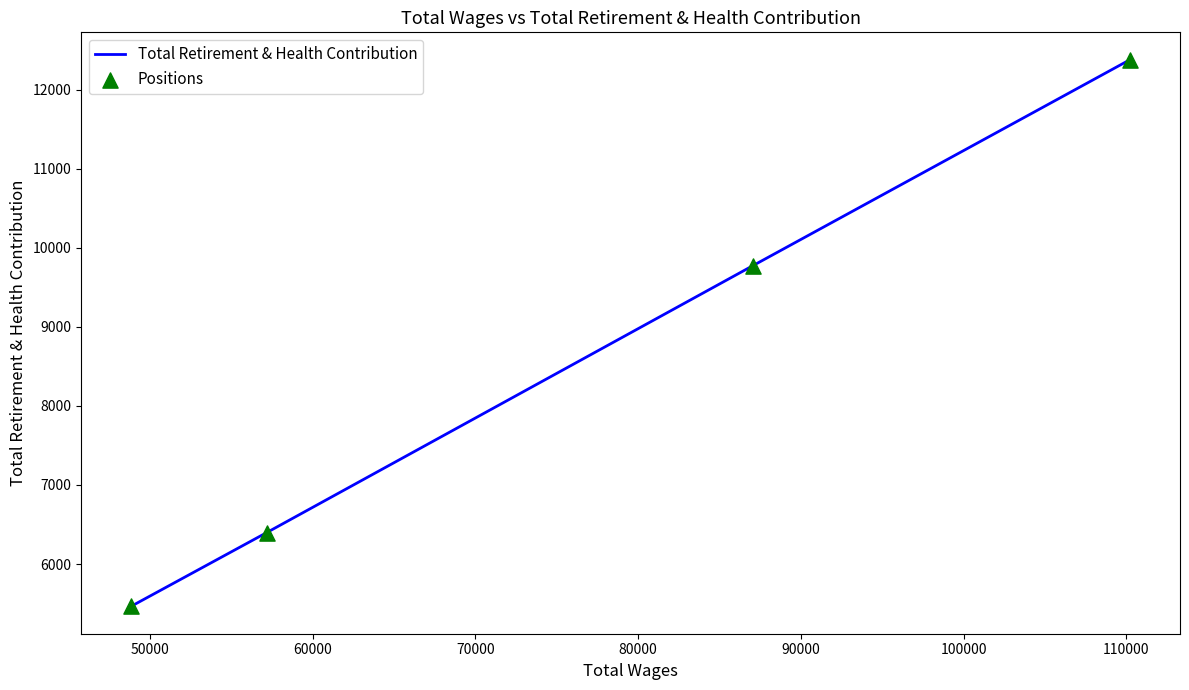

What is the difference between the maximum and minimum values?

6914